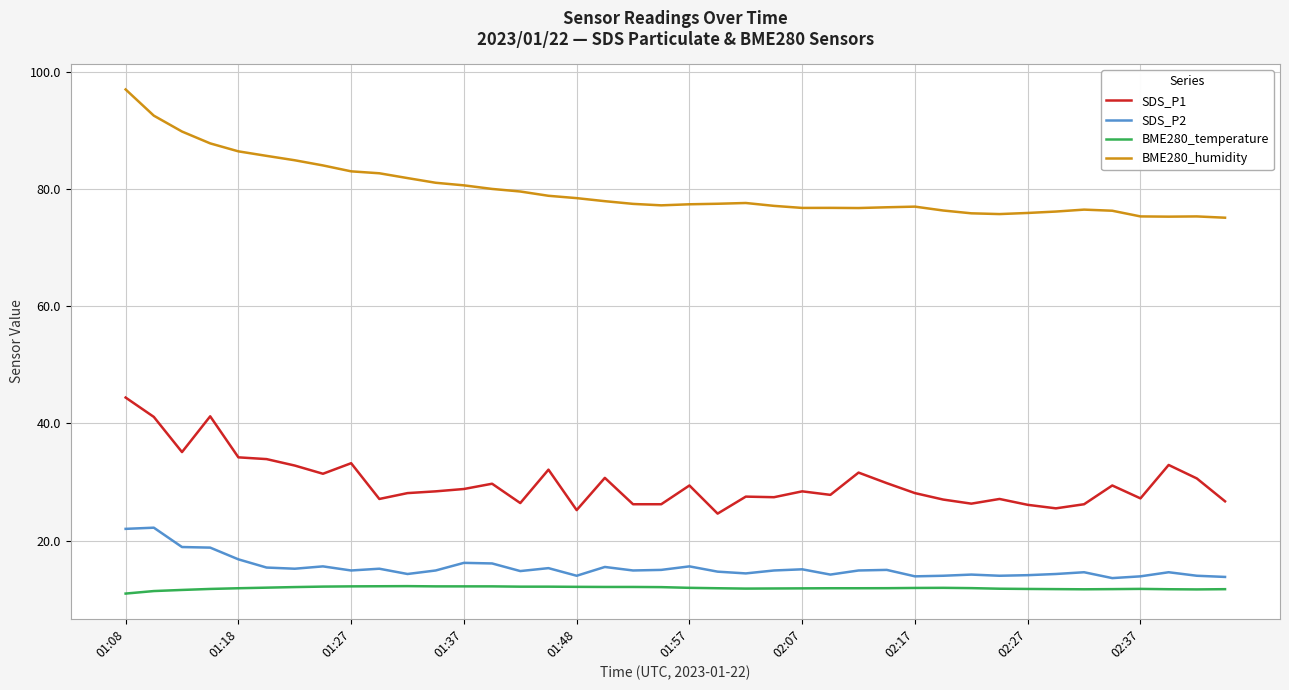

Rank the series by their maximum value, from lowest to highest.

BME280_temperature, SDS_P2, SDS_P1, BME280_humidity